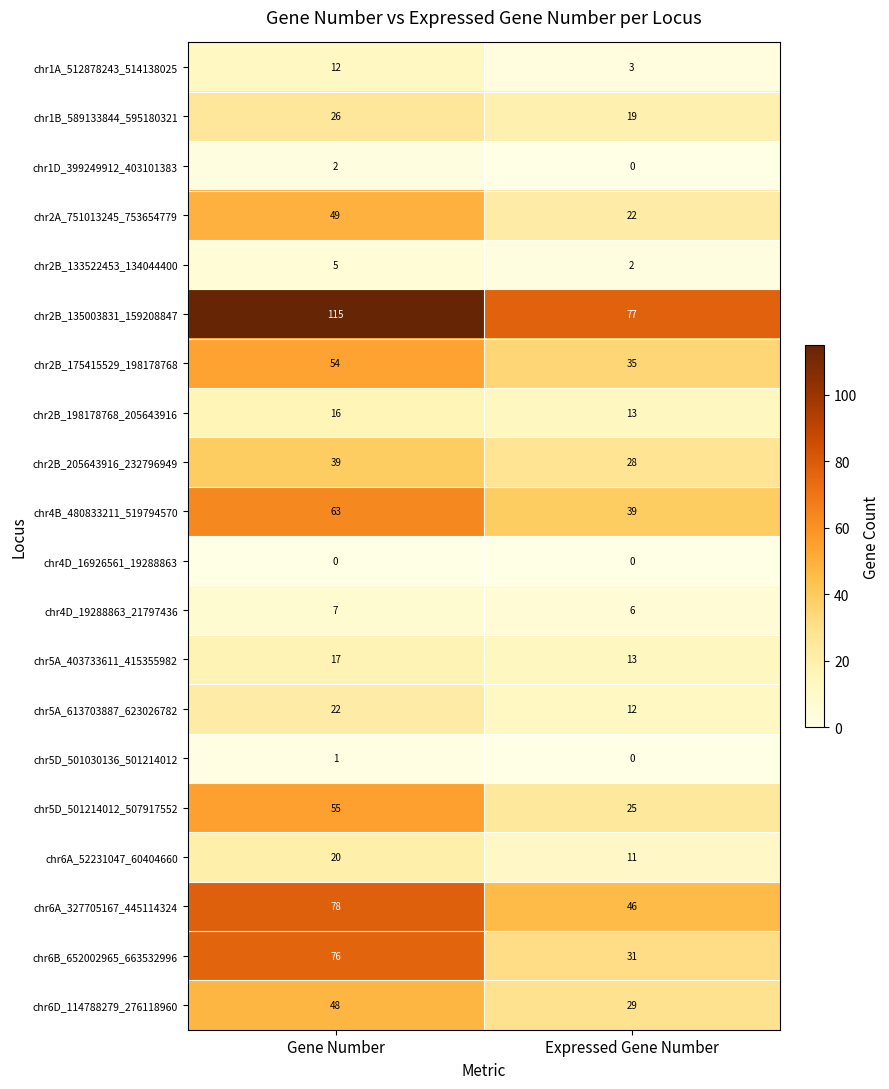

At which label is chr2B_133522453_134044400 closest to 3?

Expressed Gene Number